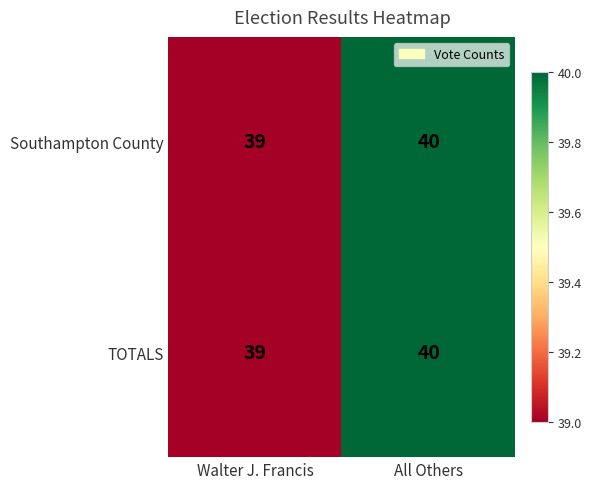

What is the total value across all series at All Others?

80